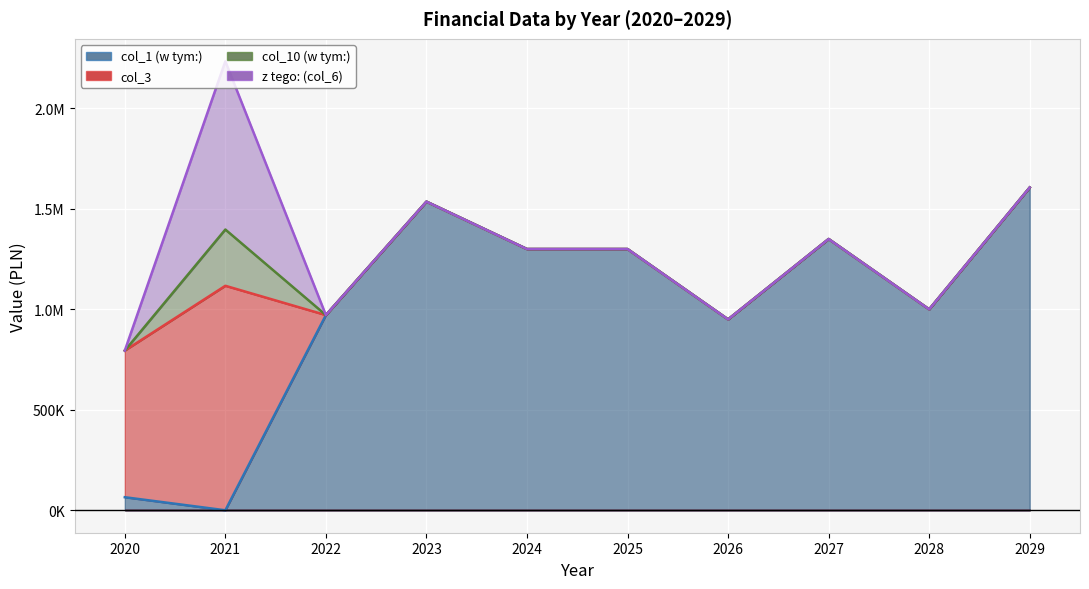

Which series ends up on top after the final intersection of col_1 (w tym:) and col_10 (w tym:)?

col_1 (w tym:)